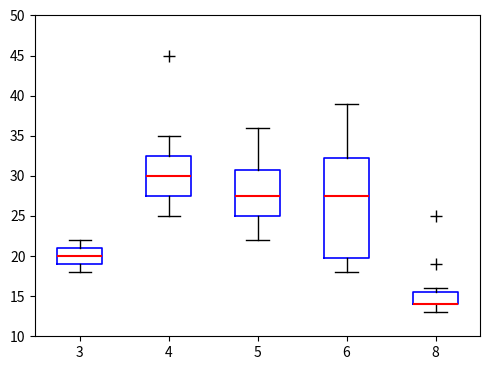

Where is the upper edge of the box at x = 6 on the y-axis? The values are not printed on the chart, so give them approximately, as read against the axis.

32.5